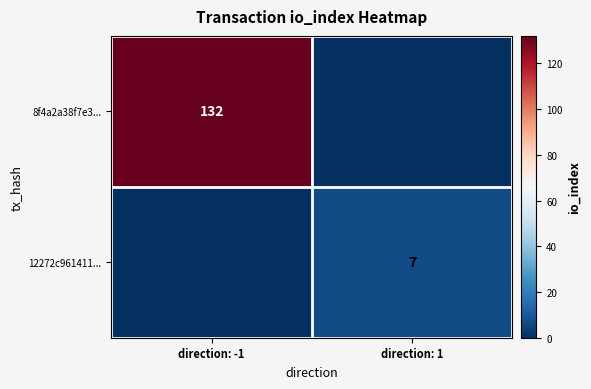

At which category does the chart reach its peak across all series?

direction: -1